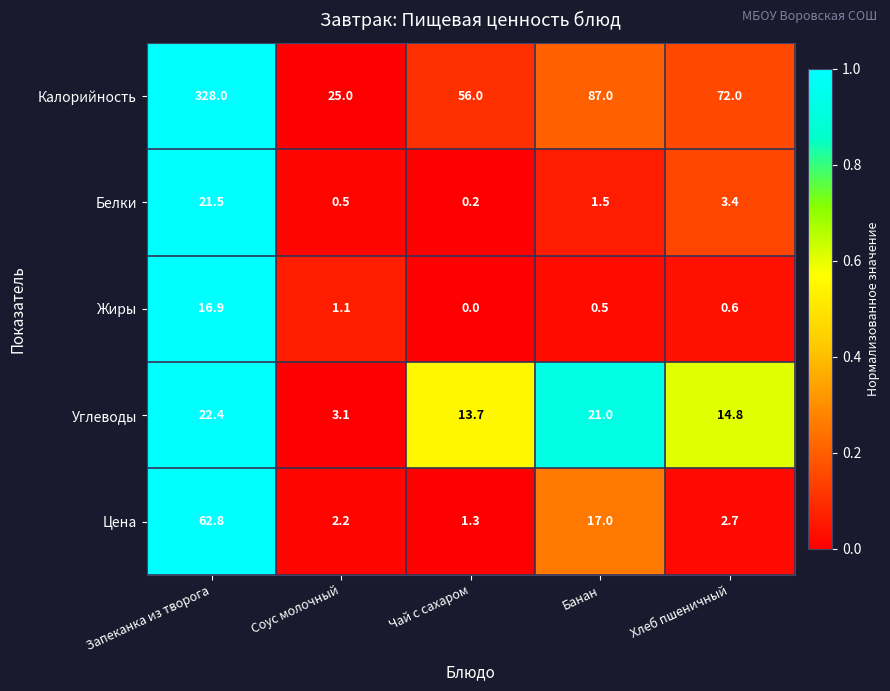

At how many categories does at least one series exceed 0?

5